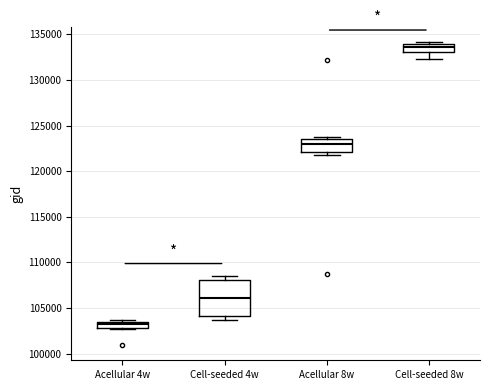

Which box's median line is the highest?

Cell-seeded 8w